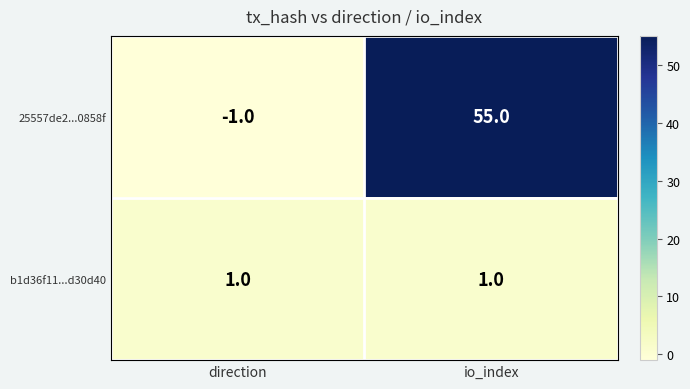

At which category is the sum across all series the highest?

io_index